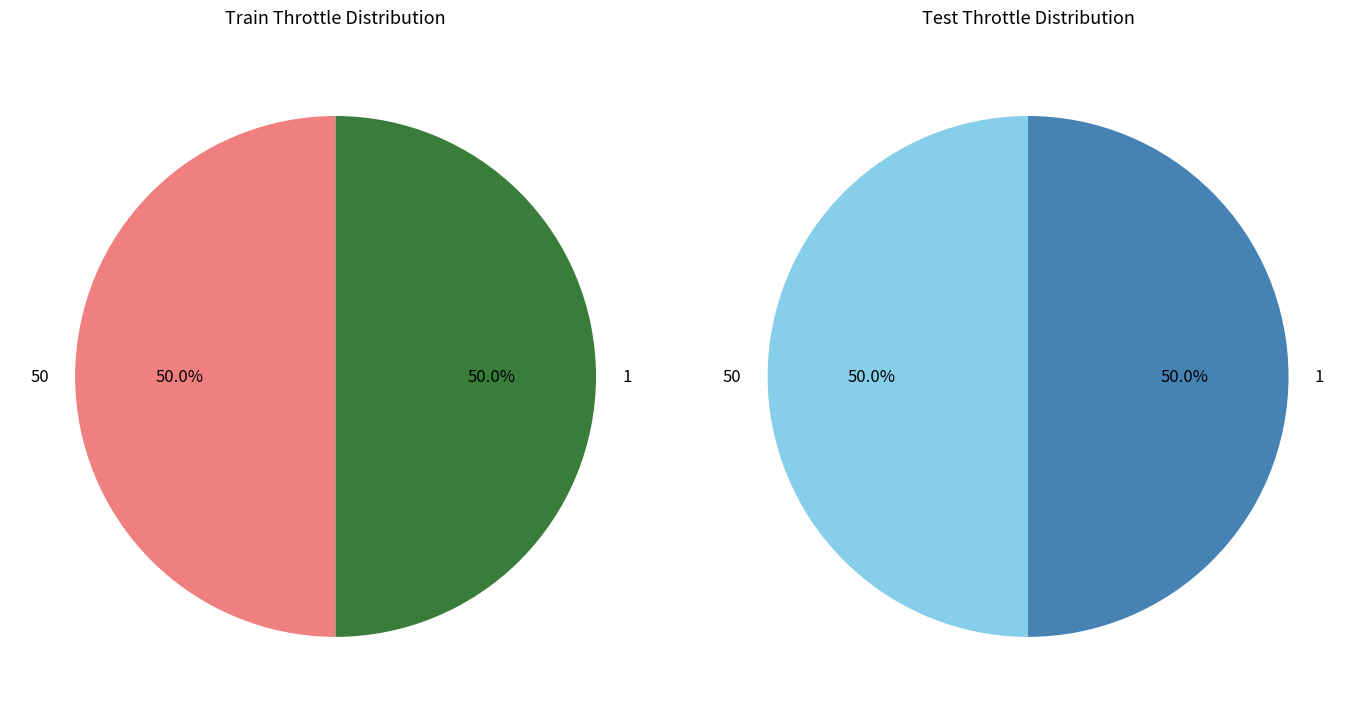

Is it true that 50 is 39% of the pie?

False